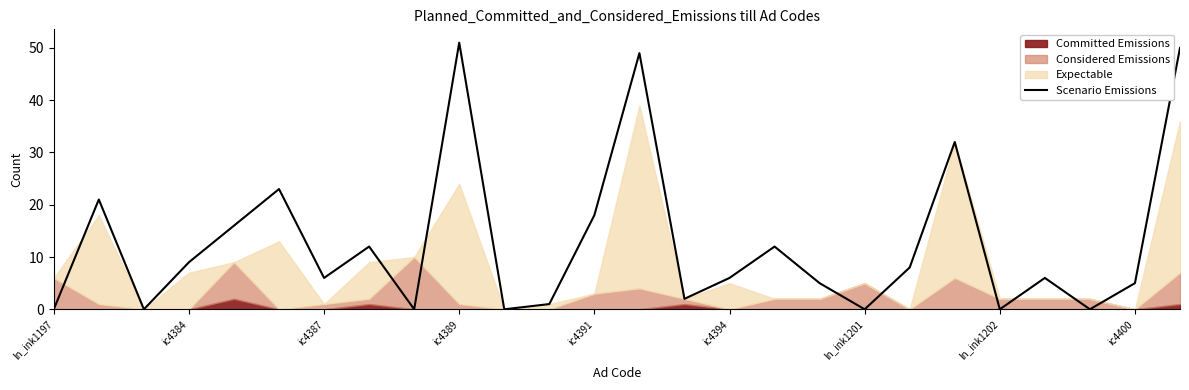

Is it true that the value at 20 is 32?

True